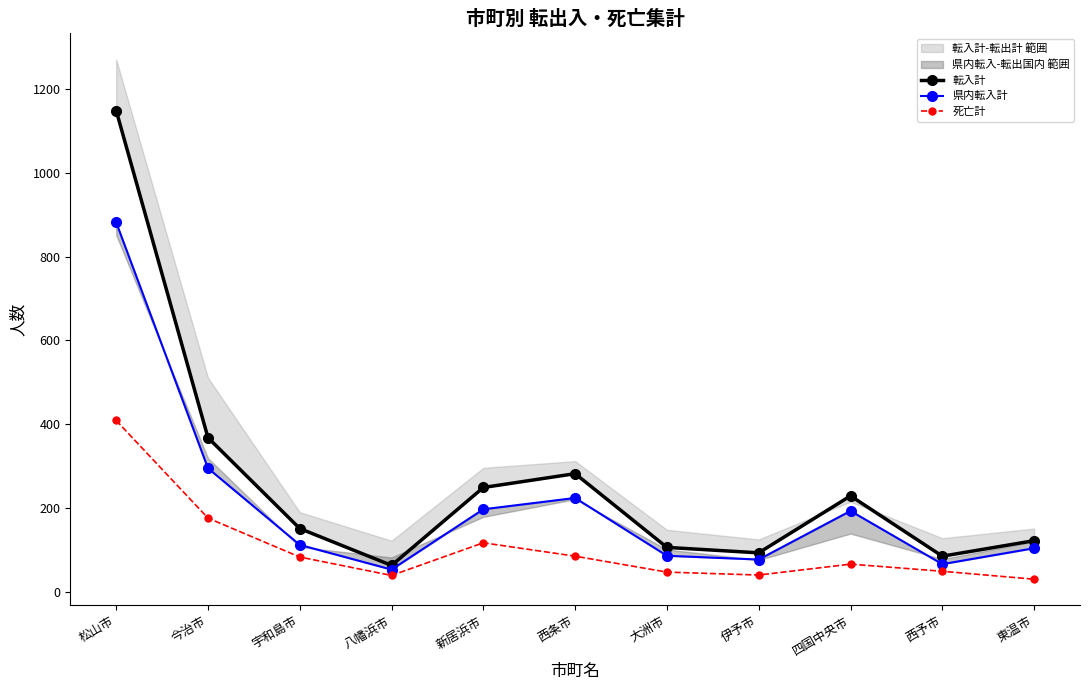

Between 西予市 and 四国中央市, which is larger?

四国中央市